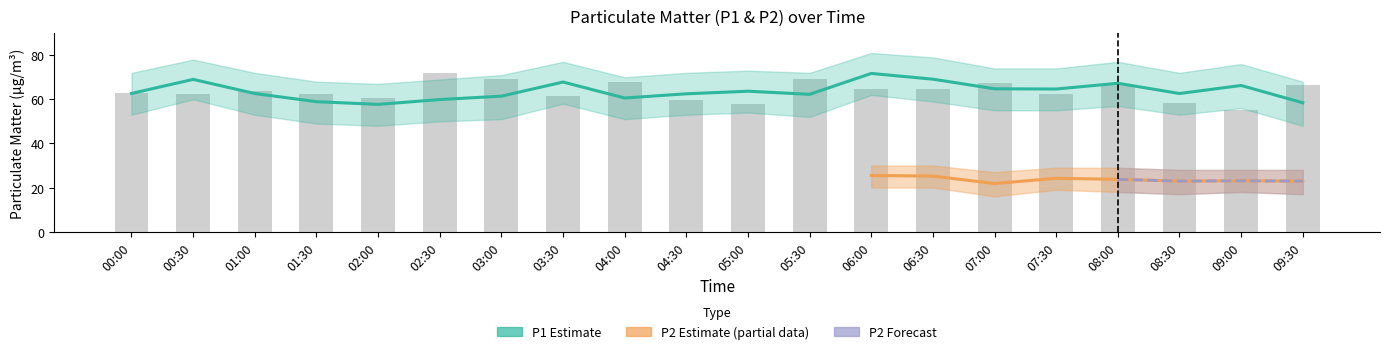

What is the difference between the maximum and minimum values?

14.0